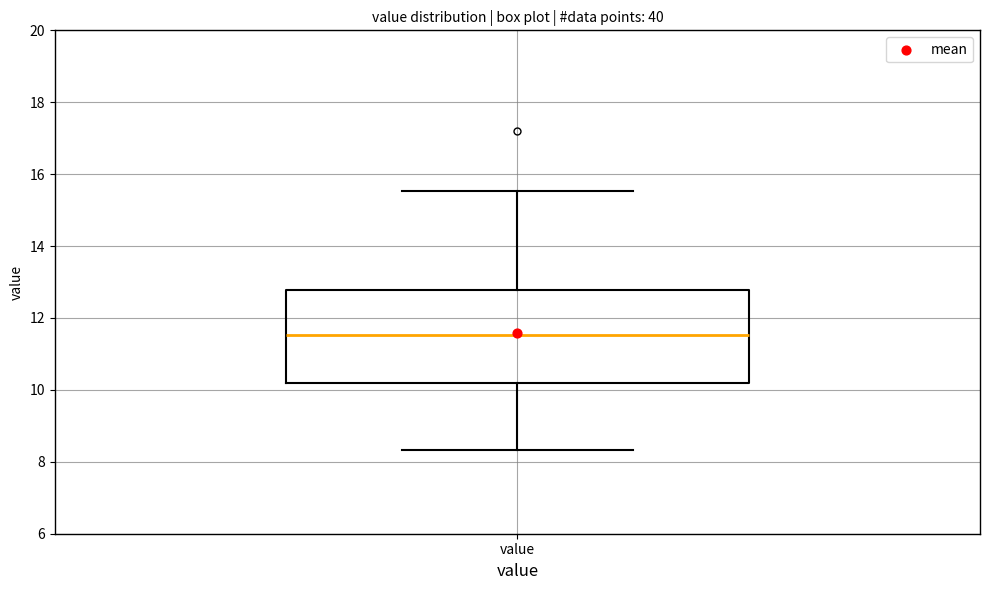

Where does the median line of the box for value sit on the y-axis? The values are not printed on the chart, so give them approximately, as read against the axis.

11.6